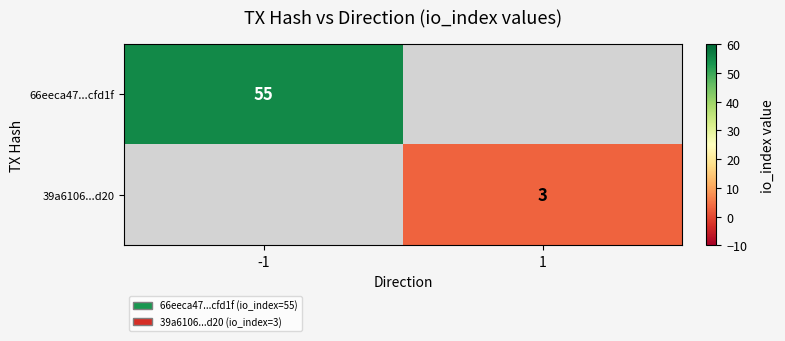

Is the value of 39a6106...d20 at 1 greater than the value of 66eeca47...cfd1f at -1?

No